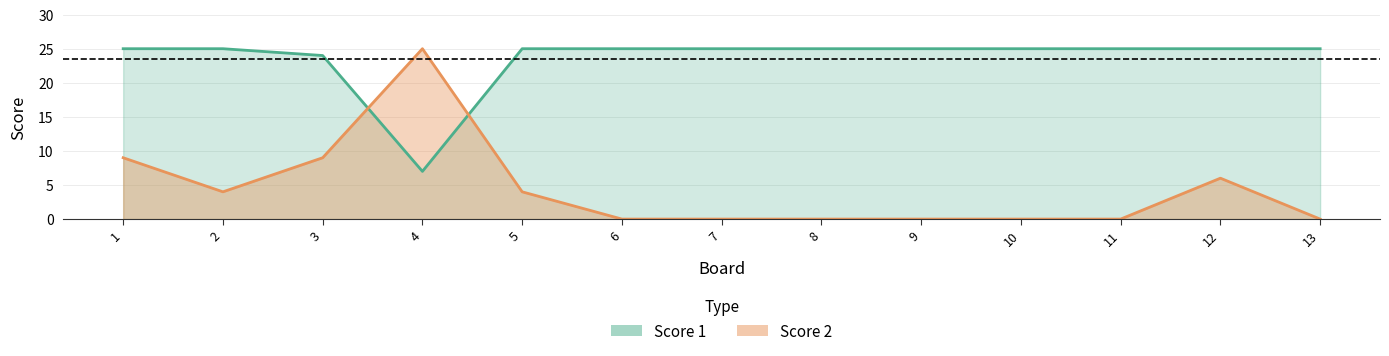

Between 3 and 5, which is larger?

5